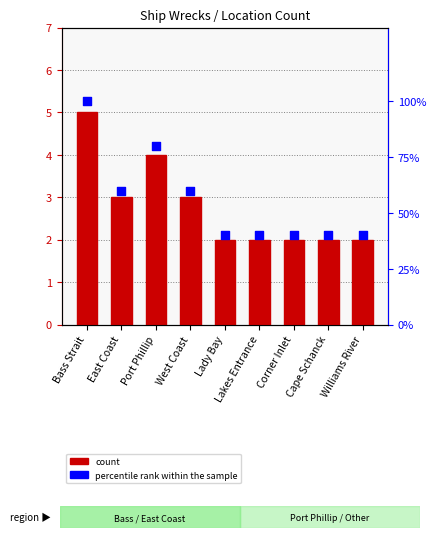

Which series contains the highest Y value?

percentile rank within the sample